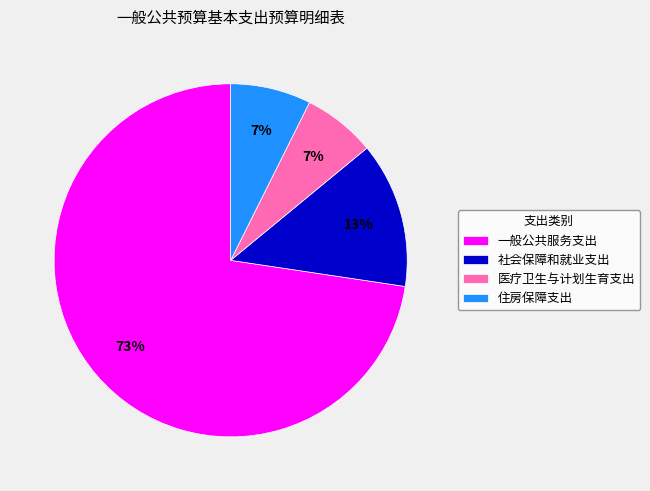

To the nearest percent, what is the combined percentage of 一般公共服务支出 and 社会保障和就业支出?

86%